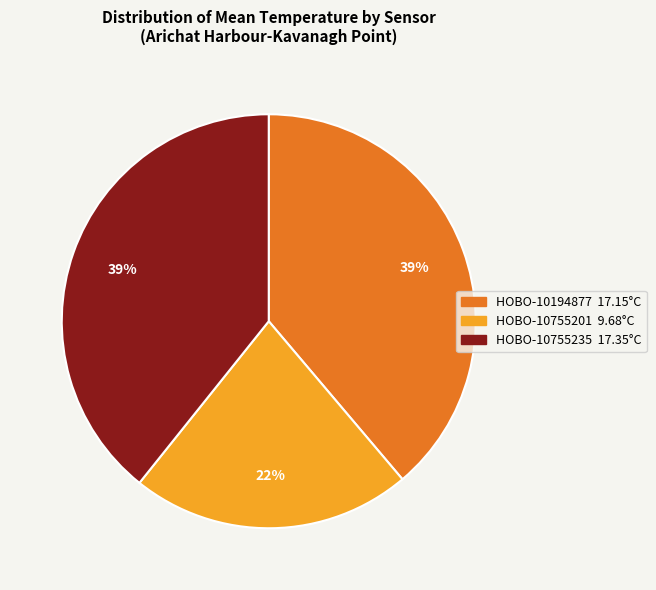

Is the sum of HOBO-10194877 and HOBO-10755201 greater than half?

Yes